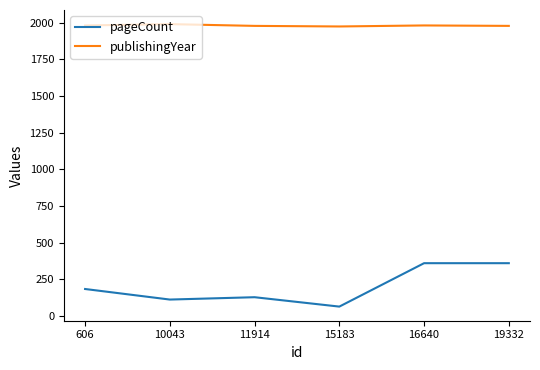

The publishingYear series shows 1981 at 606. True or false?

True